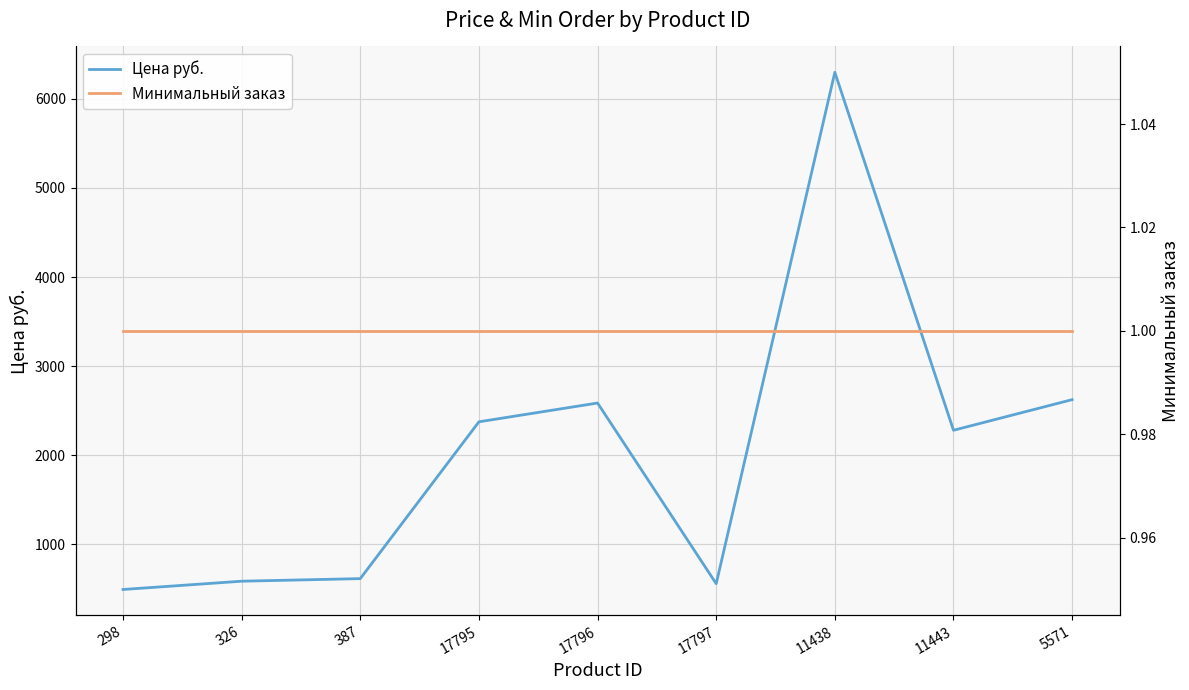

The Минимальный заказ series shows 1 at 298. True or false?

False